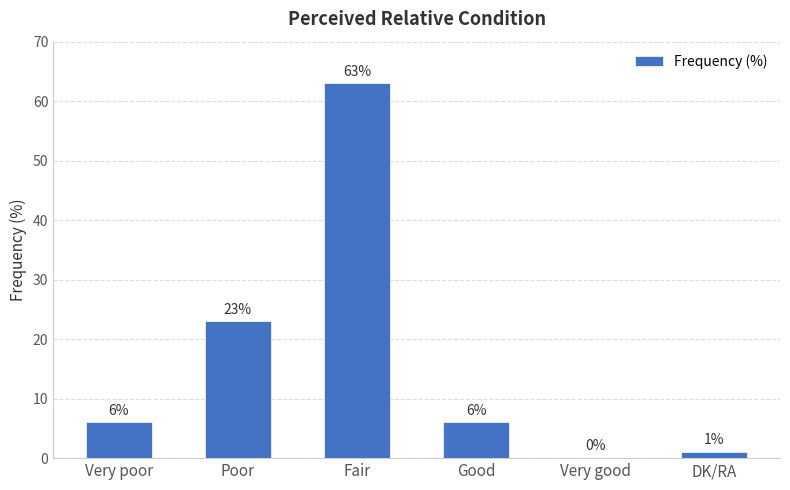

Reading left to right, extract all data points from this chart.

Very poor=6	Poor=23	Fair=63	Good=6	Very good=0	DK/RA=1